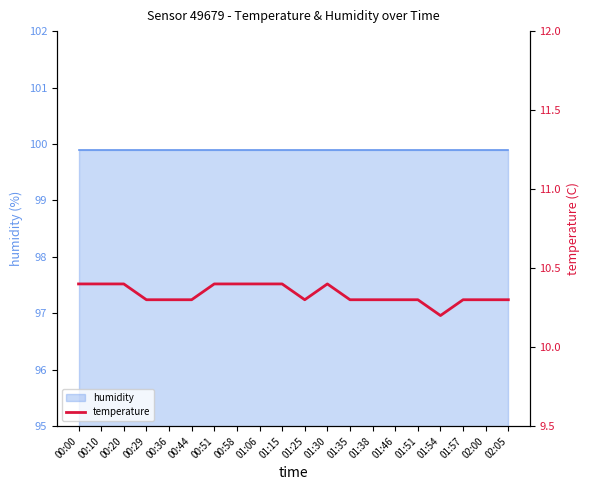

What is the difference between the maximum and second lowest values?

0.1